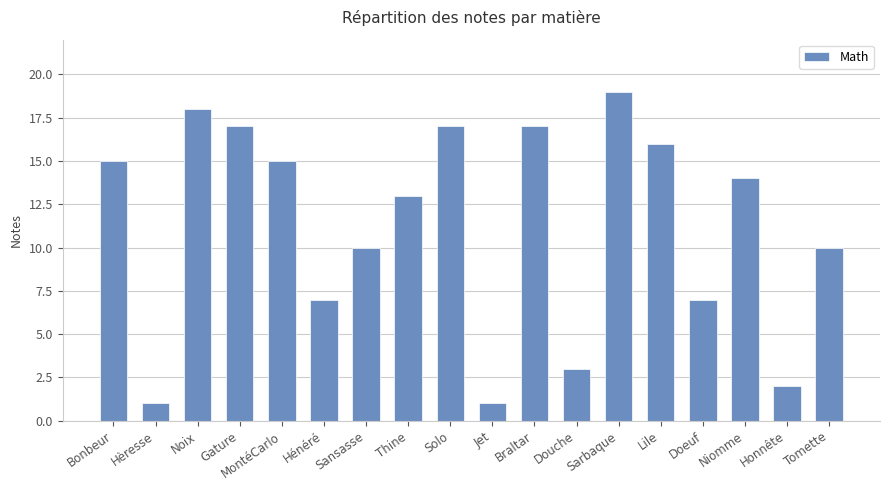

Reading left to right, extract all data points from this chart.

Bonbeur=15	Hèresse=1	Noix=18	Gature=17	MontéCarlo=15	Hénéré=7	Sansasse=10	Thine=13	Solo=17	Jet=1	Braltar=17	Douche=3	Sarbaque=19	Lile=16	Doeuf=7	Niomme=14	Honnête=2	Tomette=10